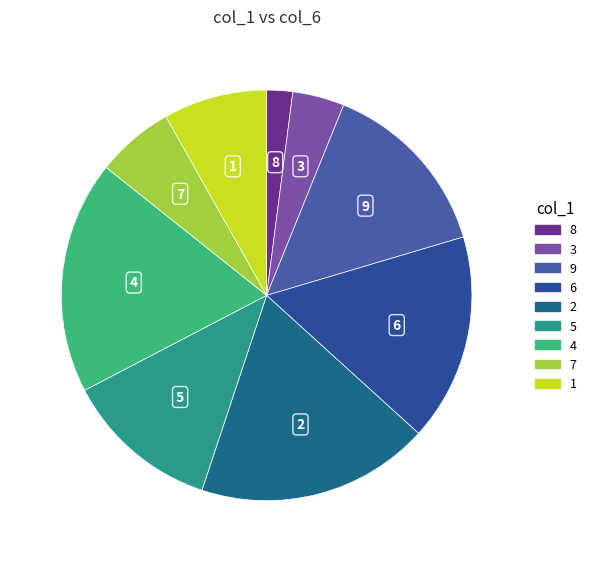

Combined, do 6 and 5 account for over 50%?

No